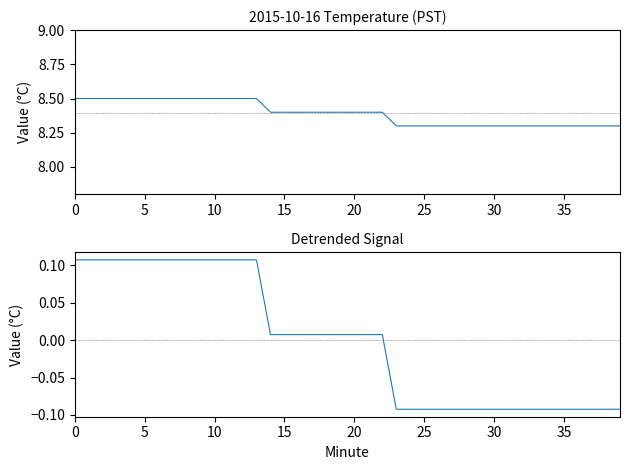

Is the value of Temperature (C) at 34 greater than the value of Detrended Signal at 5?

Yes